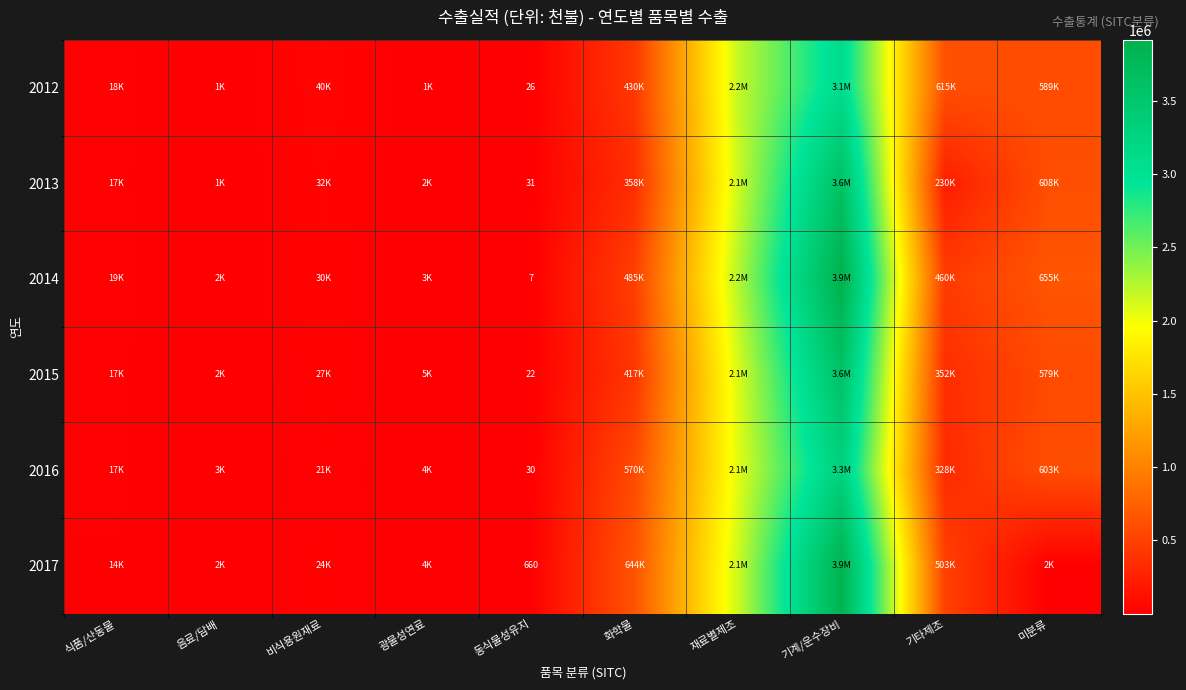

What is the difference between the highest and lowest values at 기계/운수장비?

805255